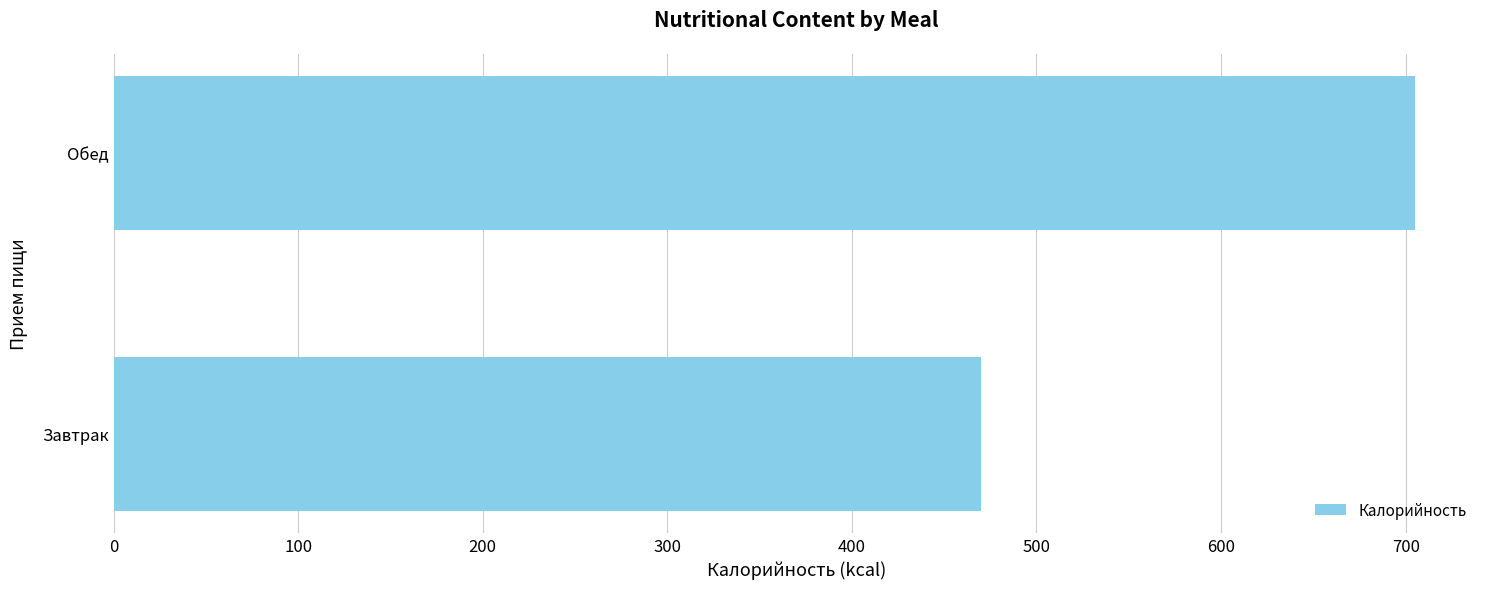

What is the smallest value displayed?

470